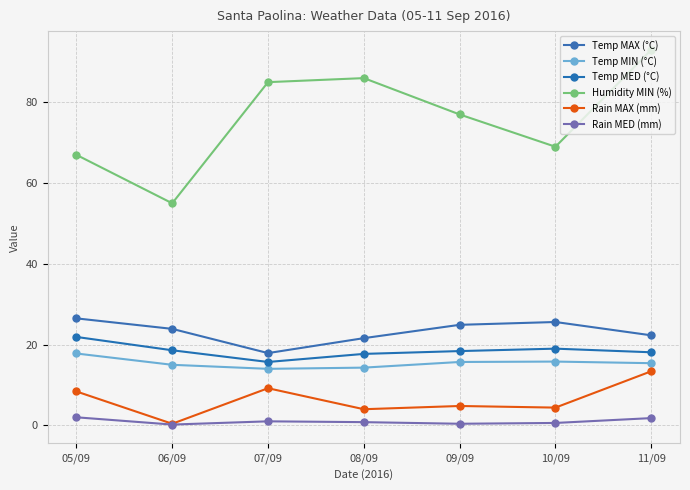

Read the Humidity MIN (%) value at 11/09.

93.0